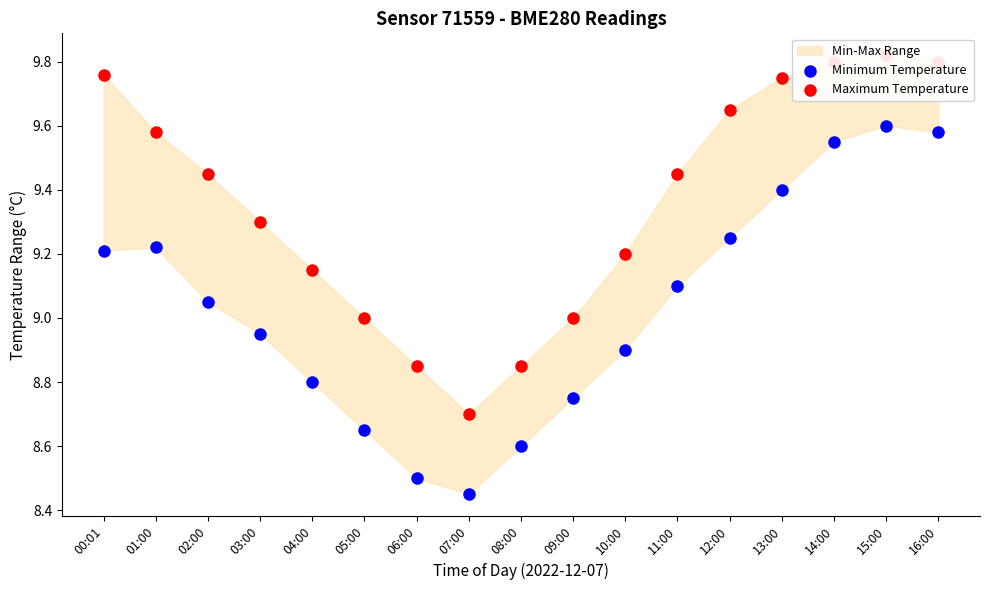

Which series contains the lowest Y value?

Minimum Temperature